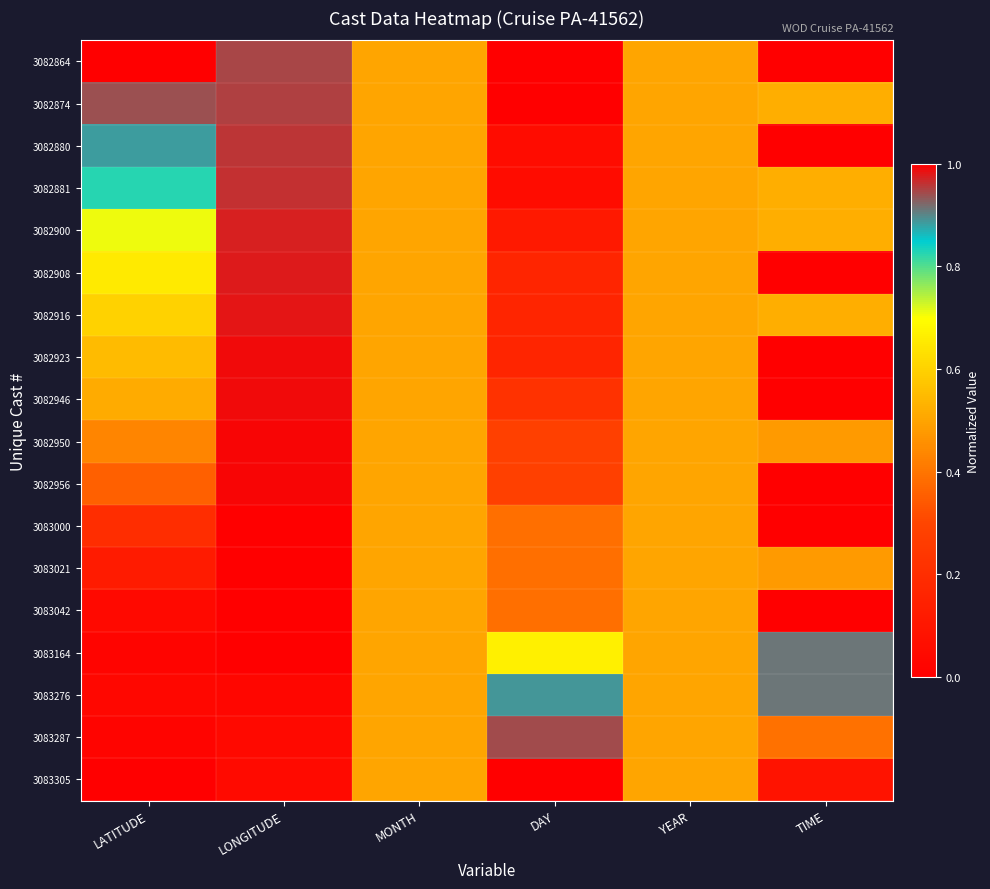

Reading right to left, list all the values displayed in this chart.

3082864: TIME=0.0	YEAR=0.5	DAY=0.0	MONTH=0.5	LONGITUDE=0.9	LATITUDE=1.0
3082874: TIME=0.5	YEAR=0.5	DAY=0.0	MONTH=0.5	LONGITUDE=1.0	LATITUDE=0.9
3082880: TIME=0.0	YEAR=0.5	DAY=0.1	MONTH=0.5	LONGITUDE=1.0	LATITUDE=0.9
3082881: TIME=0.5	YEAR=0.5	DAY=0.1	MONTH=0.5	LONGITUDE=1.0	LATITUDE=0.8
3082900: TIME=0.5	YEAR=0.5	DAY=0.1	MONTH=0.5	LONGITUDE=1.0	LATITUDE=0.7
3082908: TIME=0.0	YEAR=0.5	DAY=0.2	MONTH=0.5	LONGITUDE=1.0	LATITUDE=0.7
3082916: TIME=0.5	YEAR=0.5	DAY=0.2	MONTH=0.5	LONGITUDE=1.0	LATITUDE=0.6
3082923: TIME=1.0	YEAR=0.5	DAY=0.2	MONTH=0.5	LONGITUDE=1.0	LATITUDE=0.6
3082946: TIME=1.0	YEAR=0.5	DAY=0.2	MONTH=0.5	LONGITUDE=1.0	LATITUDE=0.5
3082950: TIME=0.5	YEAR=0.5	DAY=0.3	MONTH=0.5	LONGITUDE=1.0	LATITUDE=0.4
3082956: TIME=1.0	YEAR=0.5	DAY=0.3	MONTH=0.5	LONGITUDE=1.0	LATITUDE=0.4
3083000: TIME=0.0	YEAR=0.5	DAY=0.4	MONTH=0.5	LONGITUDE=1.0	LATITUDE=0.2
3083021: TIME=0.5	YEAR=0.5	DAY=0.4	MONTH=0.5	LONGITUDE=1.0	LATITUDE=0.1
3083042: TIME=1.0	YEAR=0.5	DAY=0.4	MONTH=0.5	LONGITUDE=1.0	LATITUDE=0.0
3083164: TIME=0.9	YEAR=0.5	DAY=0.7	MONTH=0.5	LONGITUDE=0.0	LATITUDE=0.0
3083276: TIME=0.9	YEAR=0.5	DAY=0.9	MONTH=0.5	LONGITUDE=0.0	LATITUDE=0.0
3083287: TIME=0.4	YEAR=0.5	DAY=0.9	MONTH=0.5	LONGITUDE=0.0	LATITUDE=0.0
3083305: TIME=0.1	YEAR=0.5	DAY=1.0	MONTH=0.5	LONGITUDE=0.1	LATITUDE=0.0